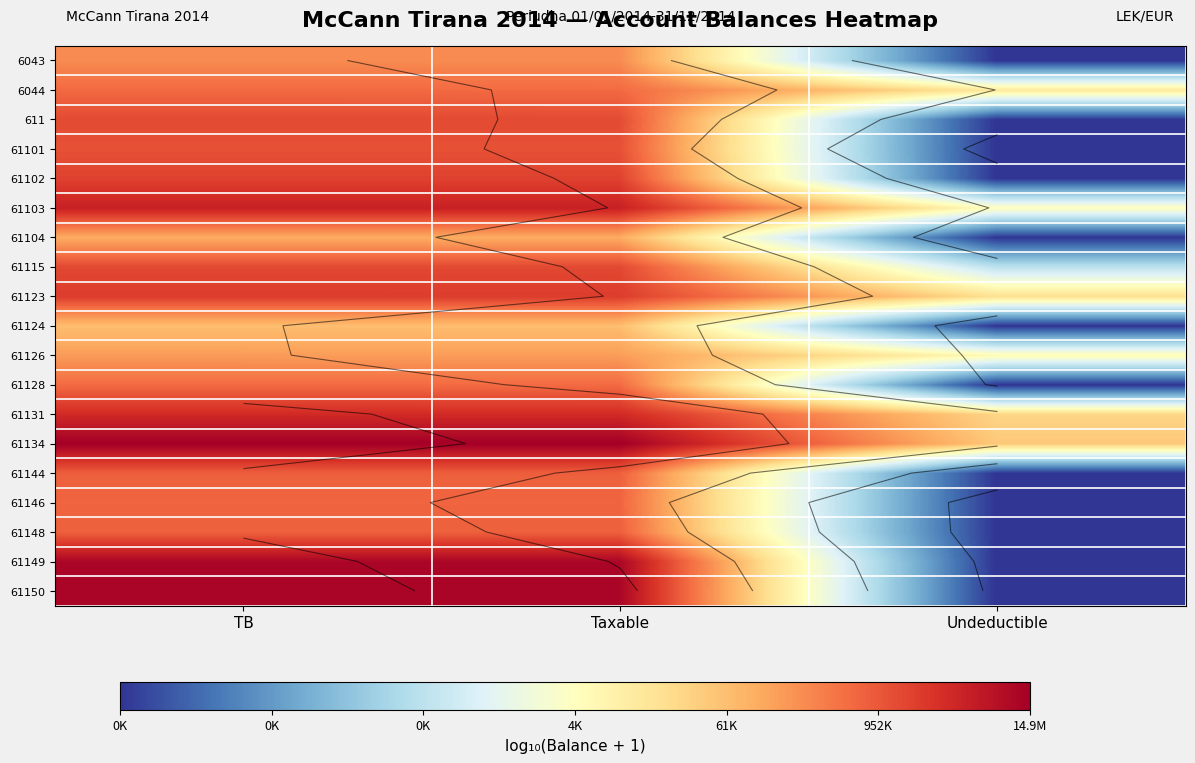

Which category has the lowest value in the 61150 series?

Undeductible